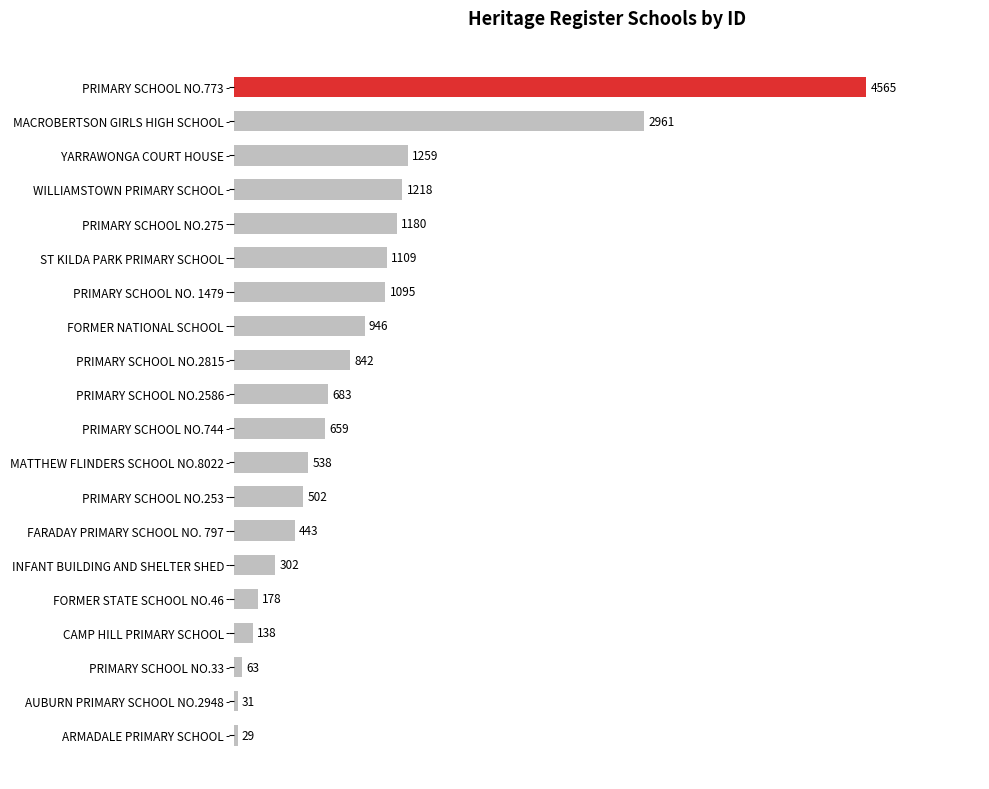

Reading bottom to top, list all the values displayed in this chart.

ARMADALE PRIMARY SCHOOL=29	AUBURN PRIMARY SCHOOL NO.2948=31	PRIMARY SCHOOL NO.33=63	CAMP HILL PRIMARY SCHOOL=138	FORMER STATE SCHOOL NO.46=178	INFANT BUILDING AND SHELTER SHED=302	FARADAY PRIMARY SCHOOL NO. 797=443	PRIMARY SCHOOL NO.253=502	MATTHEW FLINDERS SCHOOL NO.8022=538	PRIMARY SCHOOL NO.744=659	PRIMARY SCHOOL NO.2586=683	PRIMARY SCHOOL NO.2815=842	FORMER NATIONAL SCHOOL=946	PRIMARY SCHOOL NO. 1479=1095	ST KILDA PARK PRIMARY SCHOOL=1109	PRIMARY SCHOOL NO.275=1180	WILLIAMSTOWN PRIMARY SCHOOL=1218	YARRAWONGA COURT HOUSE=1259	MACROBERTSON GIRLS HIGH SCHOOL=2961	PRIMARY SCHOOL NO.773=4565